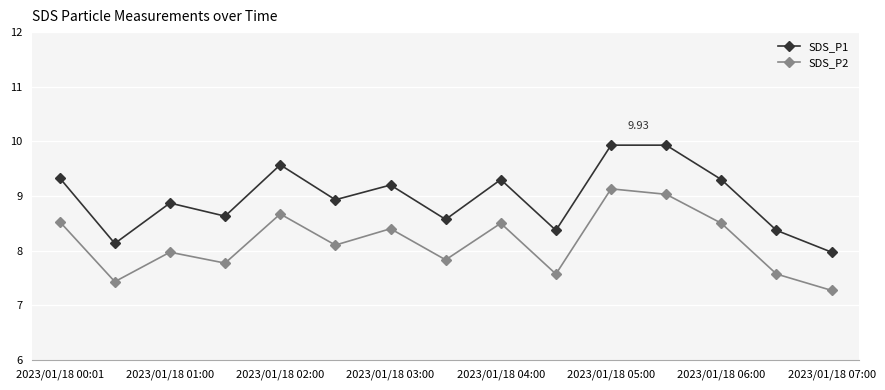

True or false: SDS_P1 and SDS_P2 cross at least once.

False